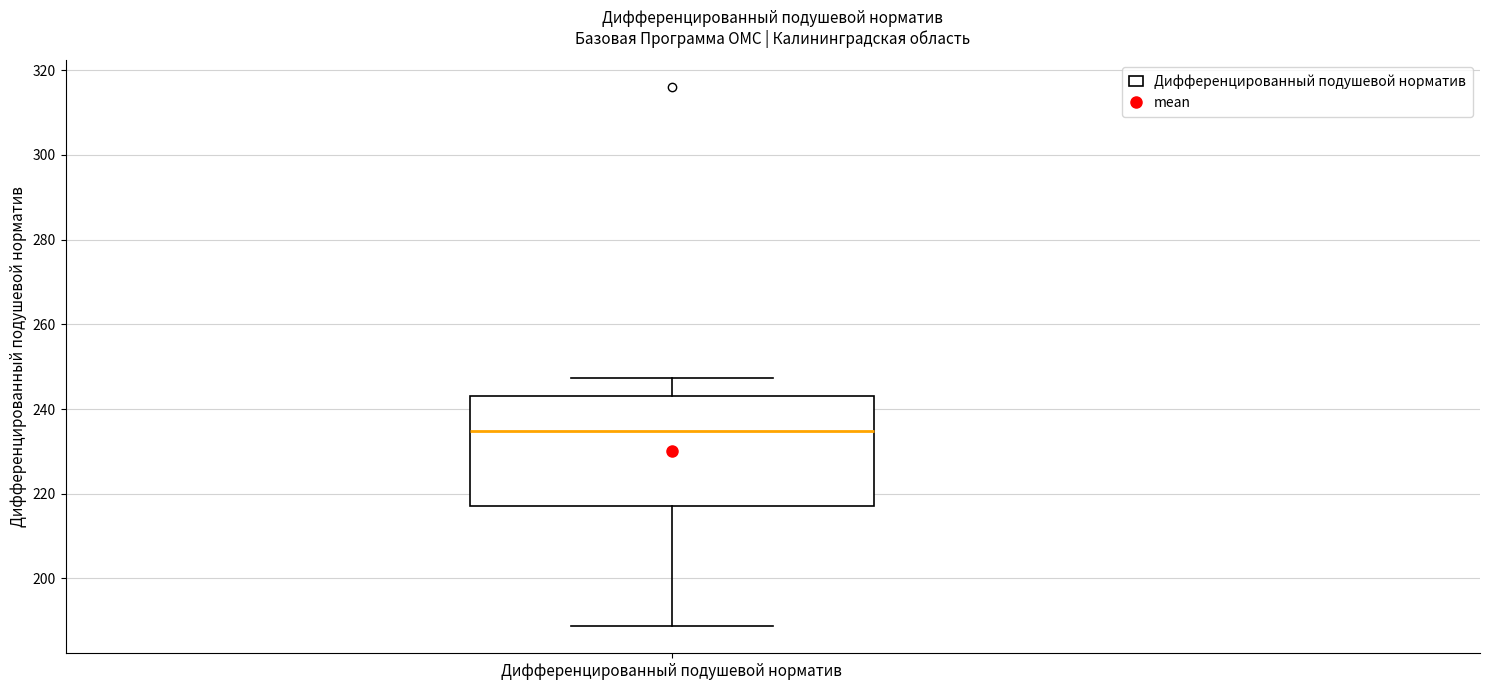

Where does the median line of the box for Дифференцированный подушевой норматив sit on the y-axis? The values are not printed on the chart, so give them approximately, as read against the axis.

234